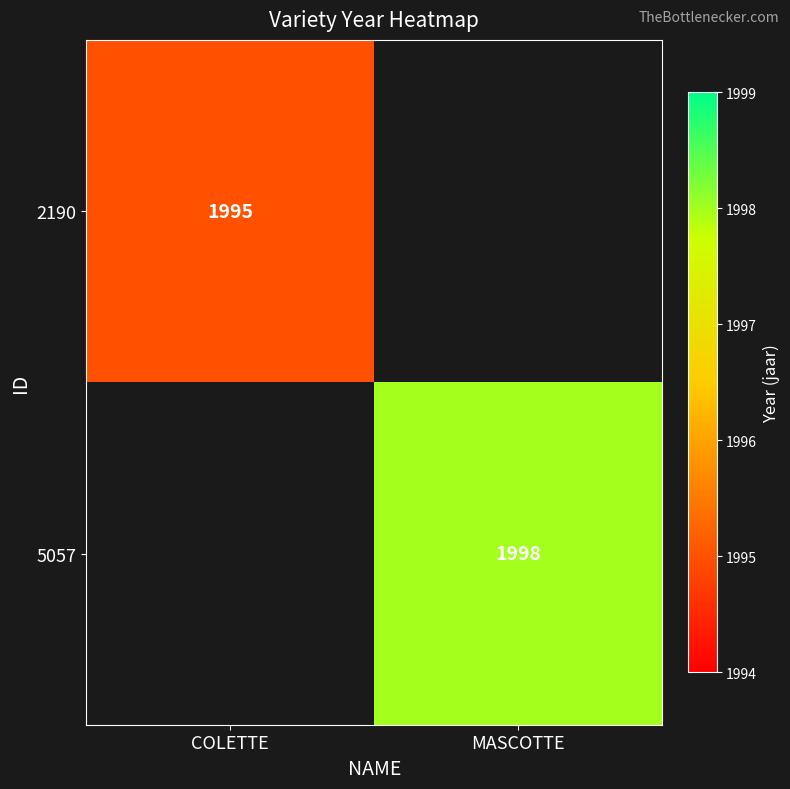

The 5057 series shows 444 at MASCOTTE. True or false?

False